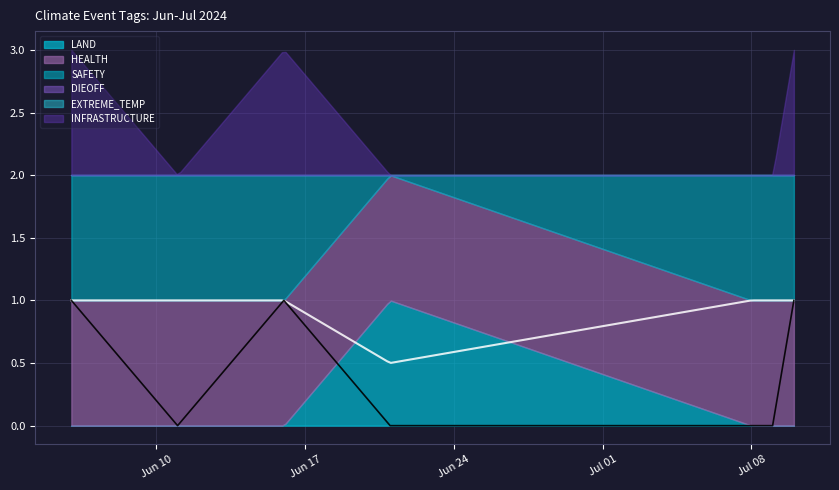

How many interior local valleys does the INFRASTRUCTURE series have?

1